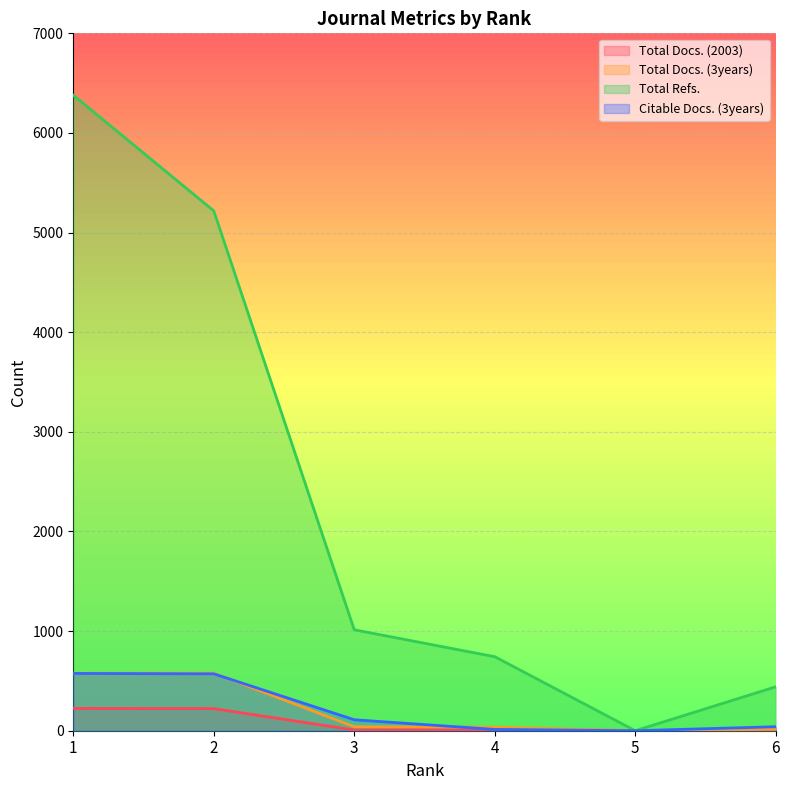

What is the maximum value shown in the chart?

6379